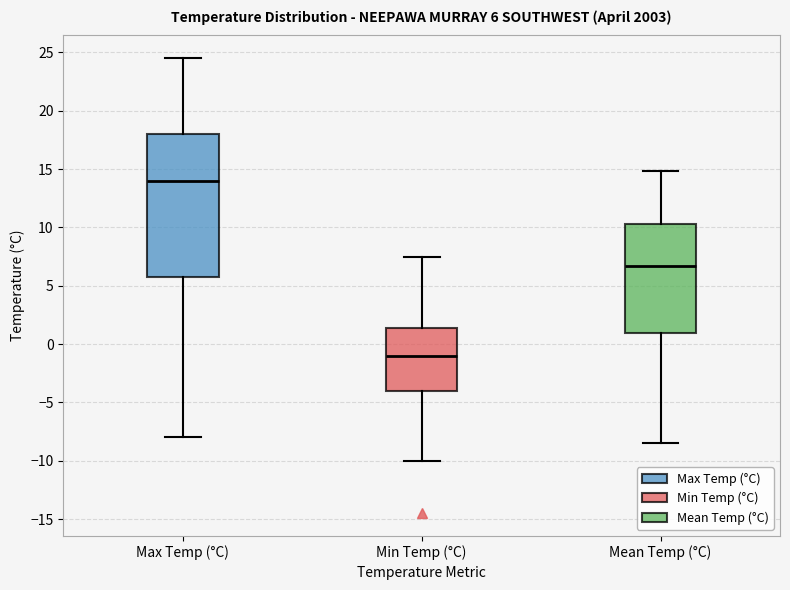

Comparing the boxes themselves (not the whiskers), which one is the tallest?

Max Temp (°C)